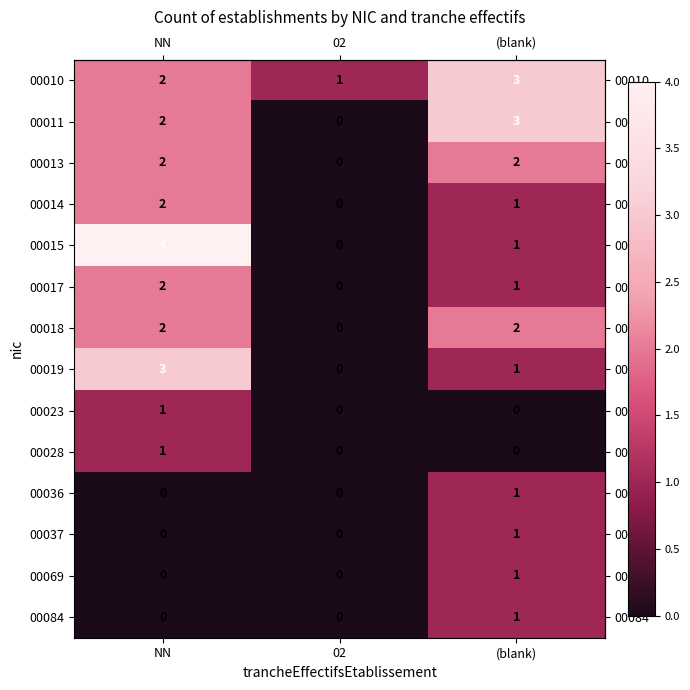

What is the total value across all series at NN?

21